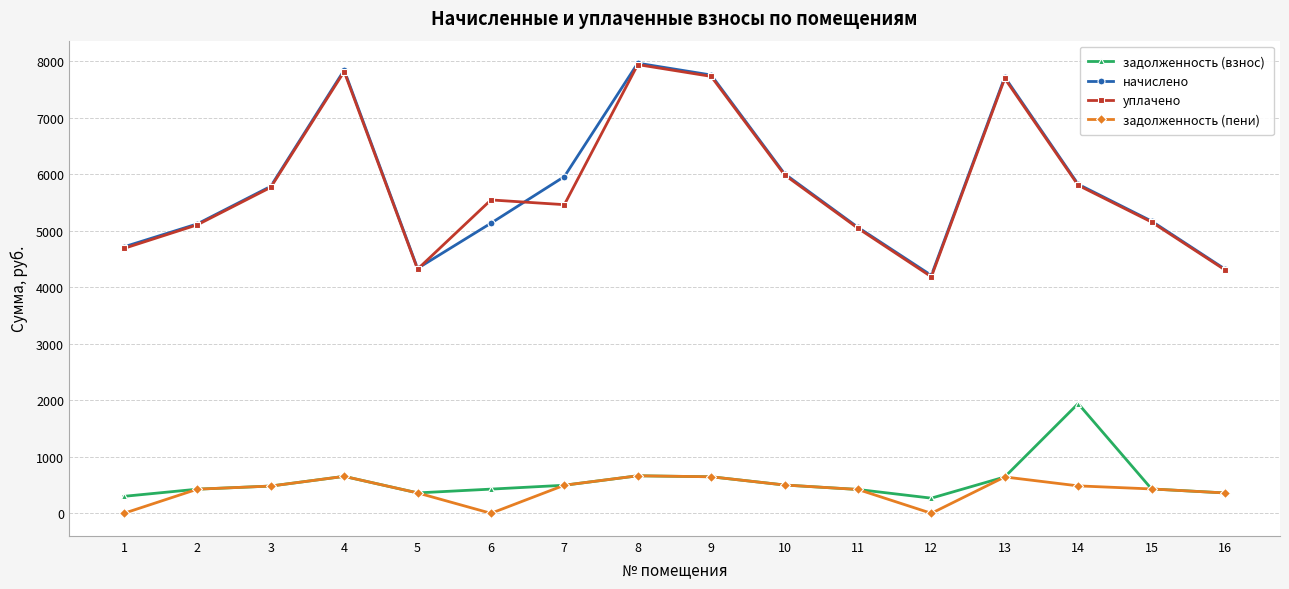

Is the value of уплачено at 15 greater than the value of задолженность (пени) at 15?

Yes